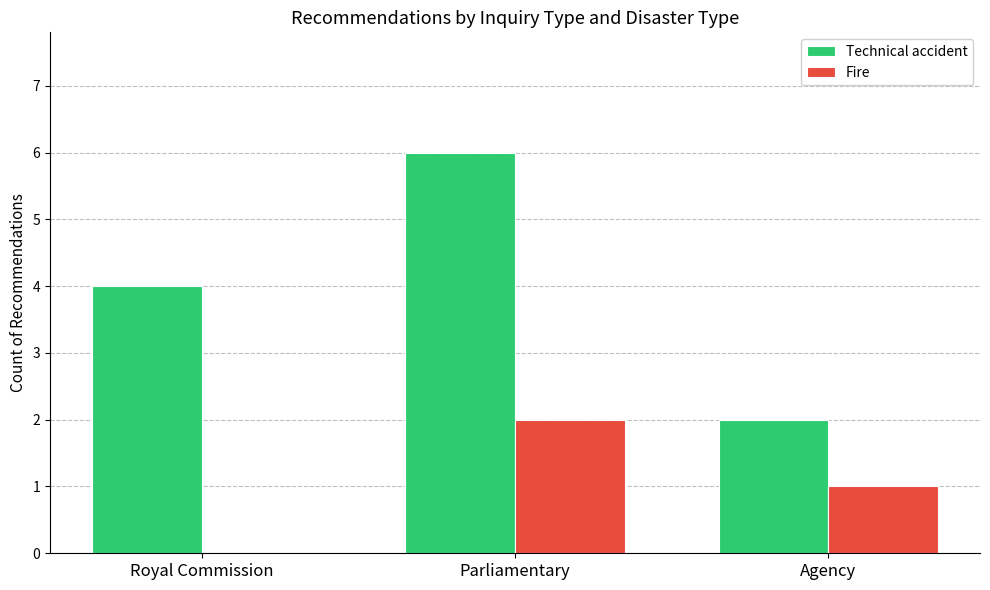

At which label does Fire first exceed 1?

Parliamentary